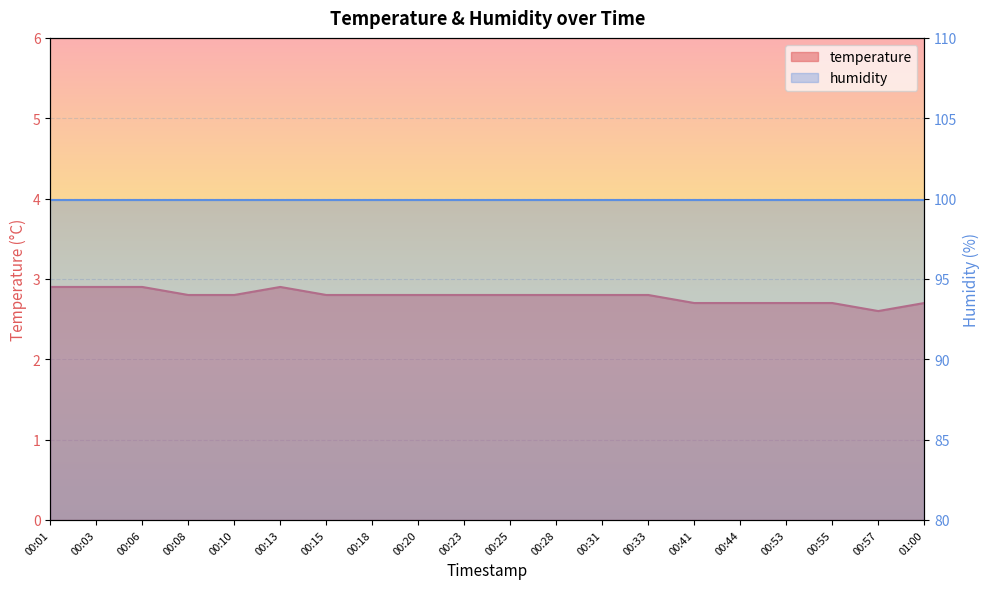

Reading right to left, transcribe all the data shown in this chart.

2.7	2.6	2.7	2.7	2.7	2.7	2.8	2.8	2.8	2.8	2.8	2.8	2.8	2.8	2.9	2.8	2.8	2.9	2.9	2.9